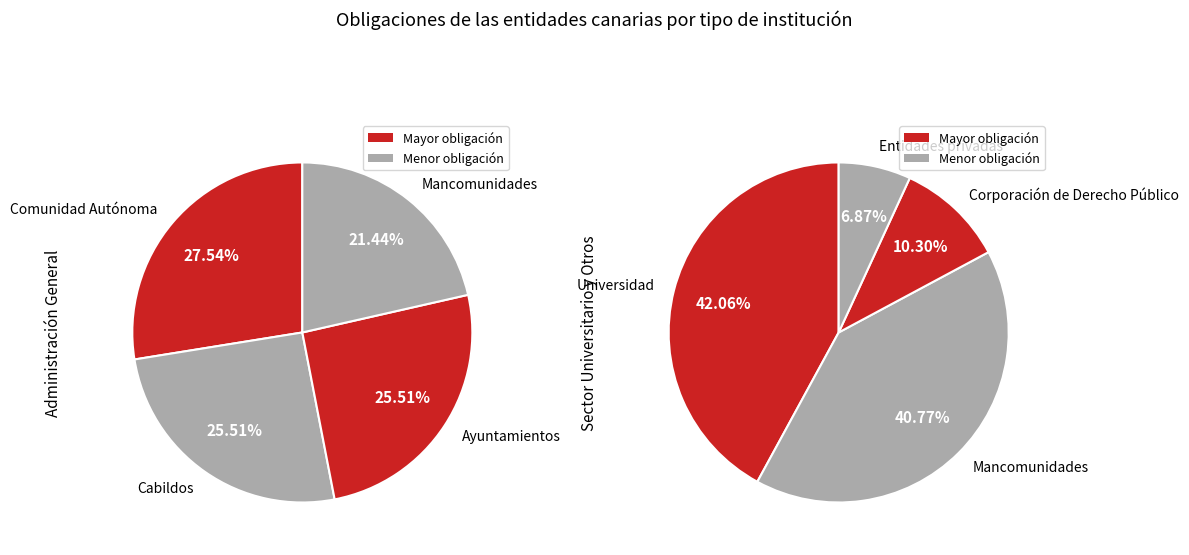

Is there a majority slice in this chart?

No